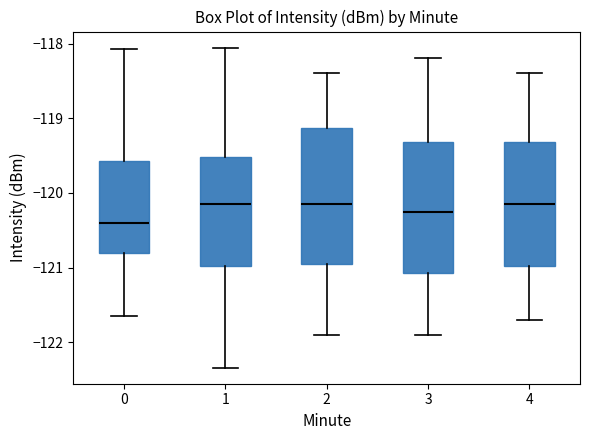

Which box's median line is the lowest?

0